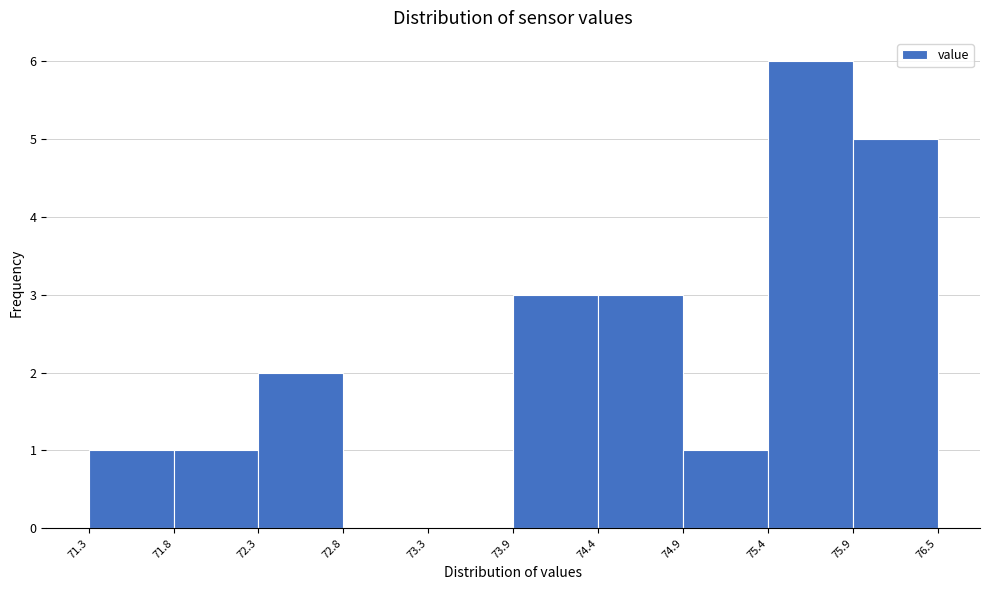

Which range on the x-axis has the tallest bar?

75.4 to 75.9